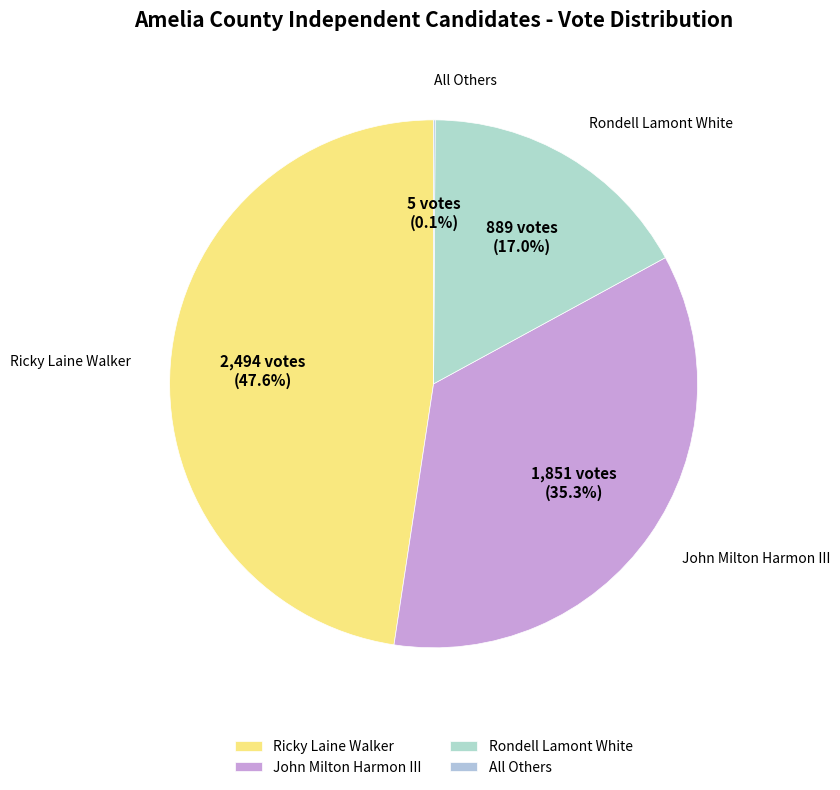

Is there any slice that represents more than half of the pie?

No